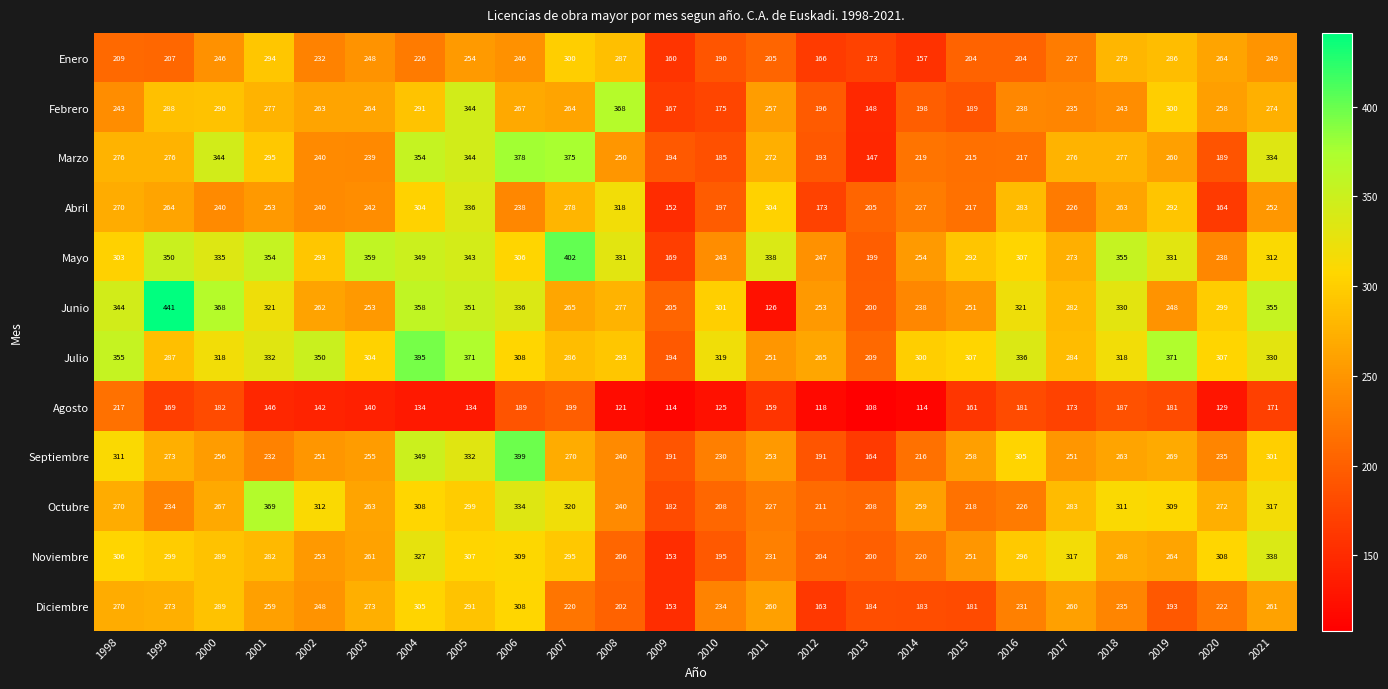

The value of Noviembre at 2017 is 525. True or false?

False